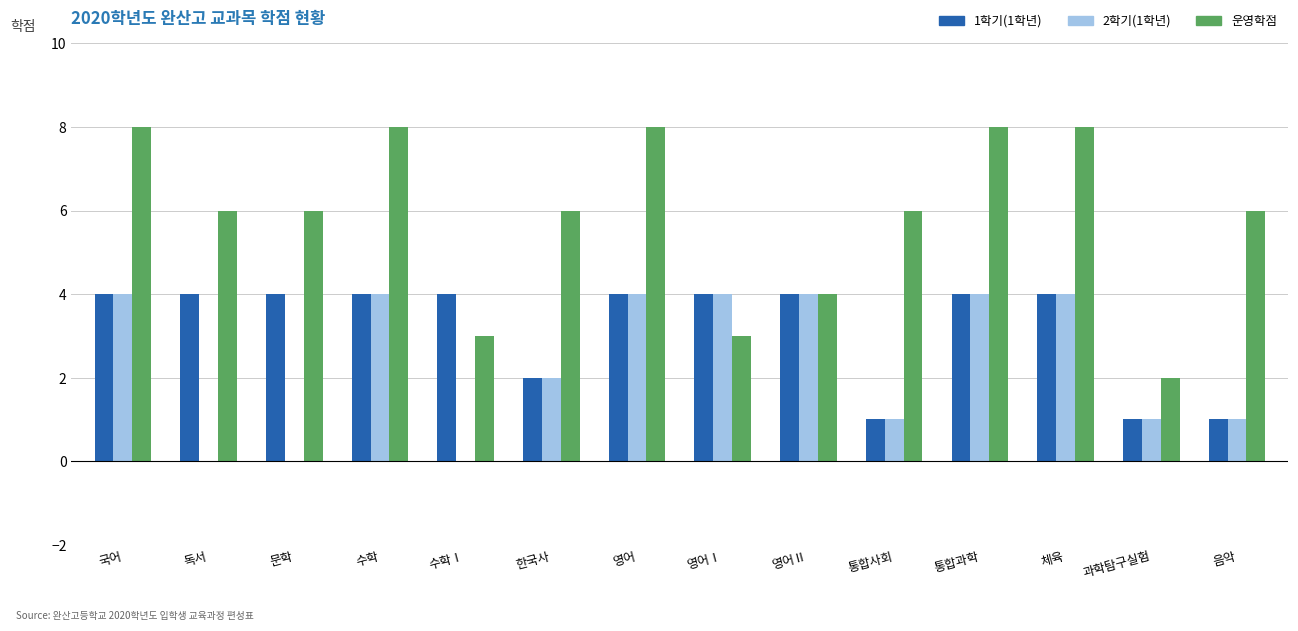

What is the maximum value shown in the chart?

8